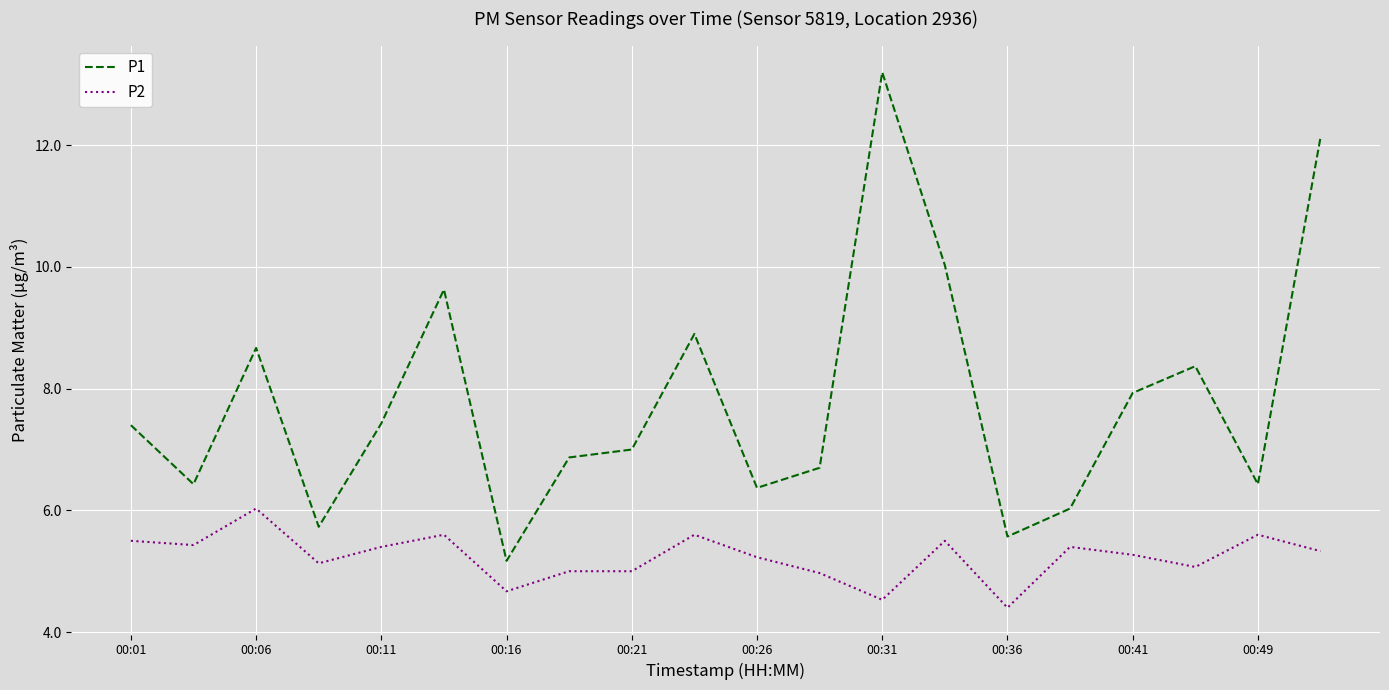

Rank the series by their average value, from lowest to highest.

P2, P1